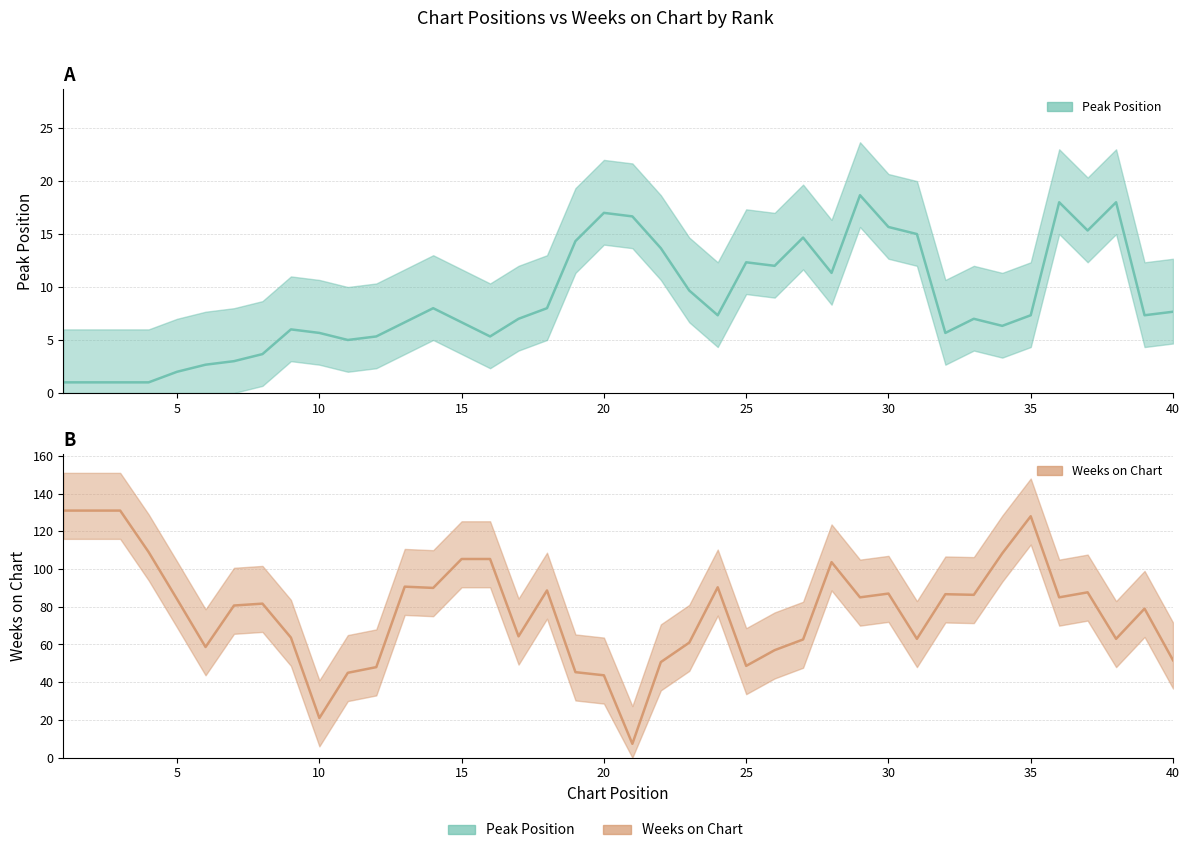

What are all the series names shown in the legend?

Peak Position, Weeks on Chart